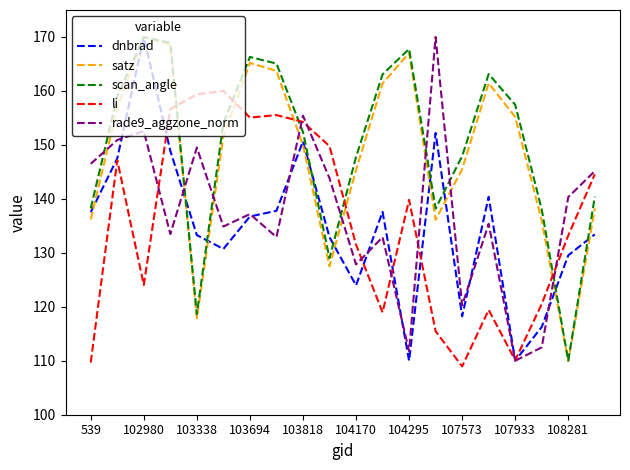

What is the sum of all li values?

2714.0